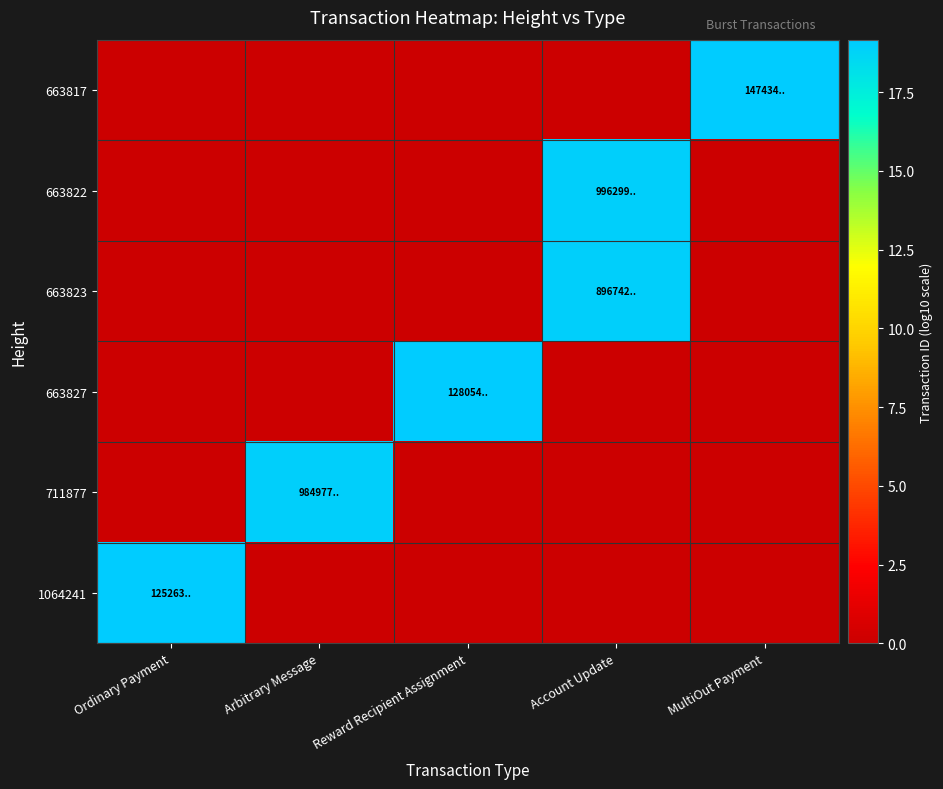

Reading left to right, extract all data points from this chart.

663817: Ordinary Payment=0.0	Arbitrary Message=0.0	Reward Recipient Assignment=0.0	Account Update=0.0	MultiOut Payment=19.2
663822: Ordinary Payment=0.0	Arbitrary Message=0.0	Reward Recipient Assignment=0.0	Account Update=19.0	MultiOut Payment=0.0
663823: Ordinary Payment=0.0	Arbitrary Message=0.0	Reward Recipient Assignment=0.0	Account Update=19.0	MultiOut Payment=0.0
663827: Ordinary Payment=0.0	Arbitrary Message=0.0	Reward Recipient Assignment=19.1	Account Update=0.0	MultiOut Payment=0.0
711877: Ordinary Payment=0.0	Arbitrary Message=19.0	Reward Recipient Assignment=0.0	Account Update=0.0	MultiOut Payment=0.0
1064241: Ordinary Payment=19.1	Arbitrary Message=0.0	Reward Recipient Assignment=0.0	Account Update=0.0	MultiOut Payment=0.0